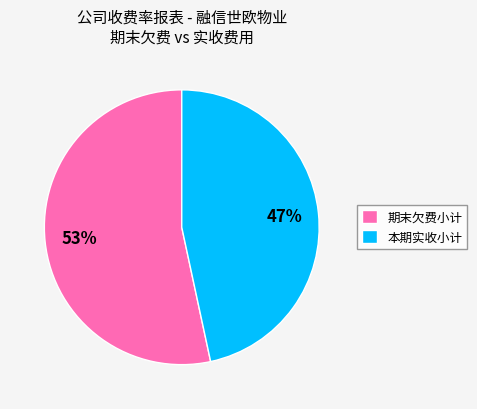

Is there a majority slice in this chart?

Yes